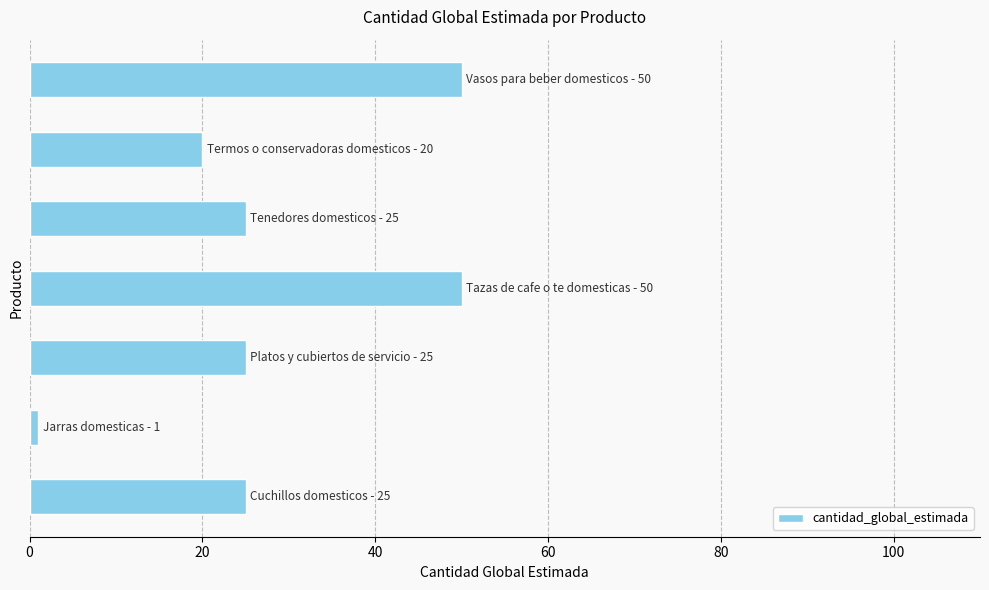

What is the sum of all values?

196